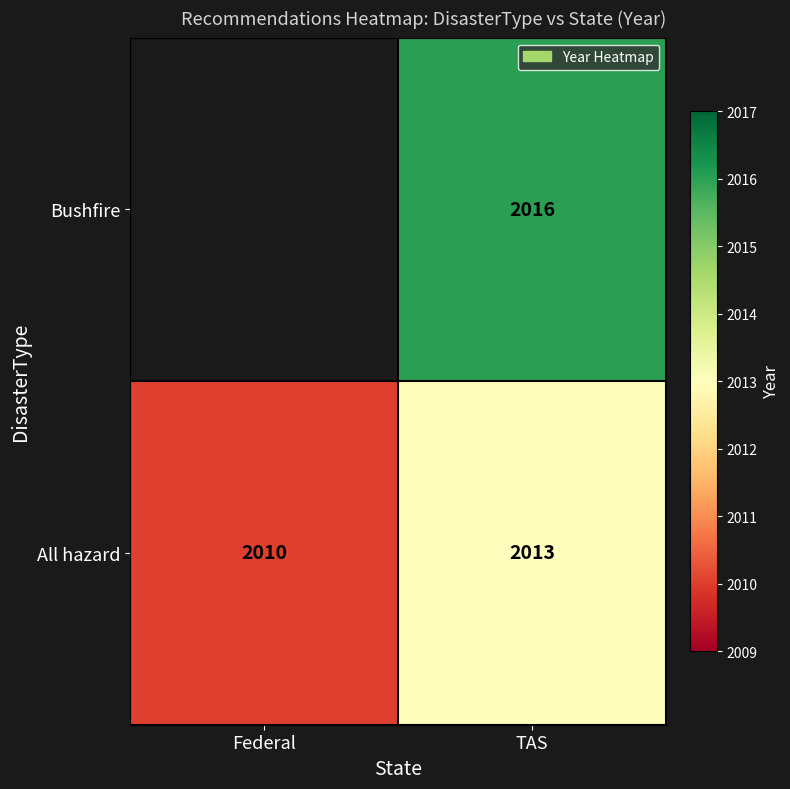

Rank the series at TAS from lowest to highest value.

All hazard, Bushfire